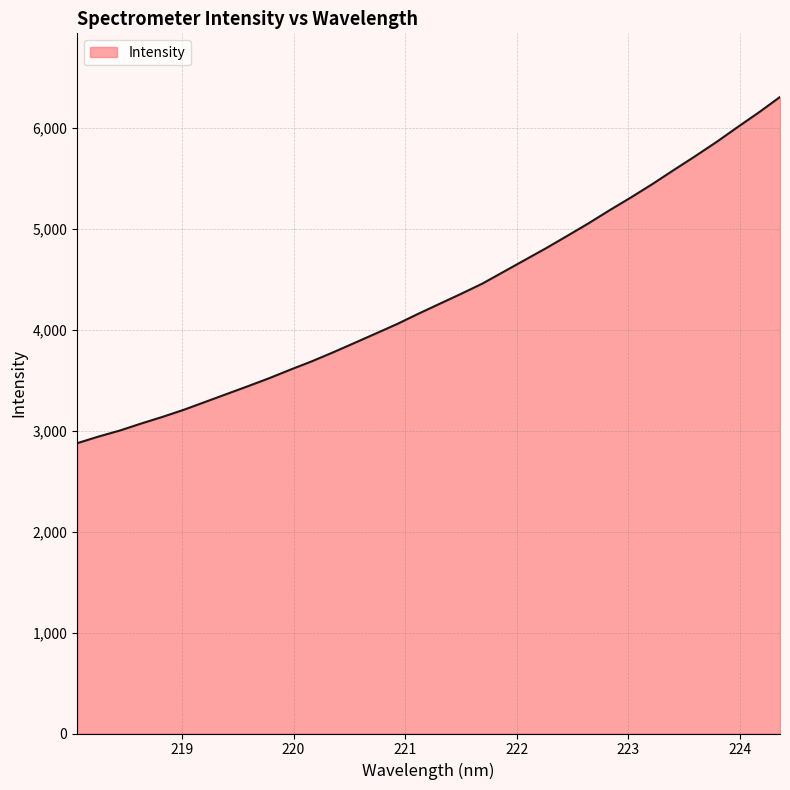

What is the greatest value displayed?

6308.6